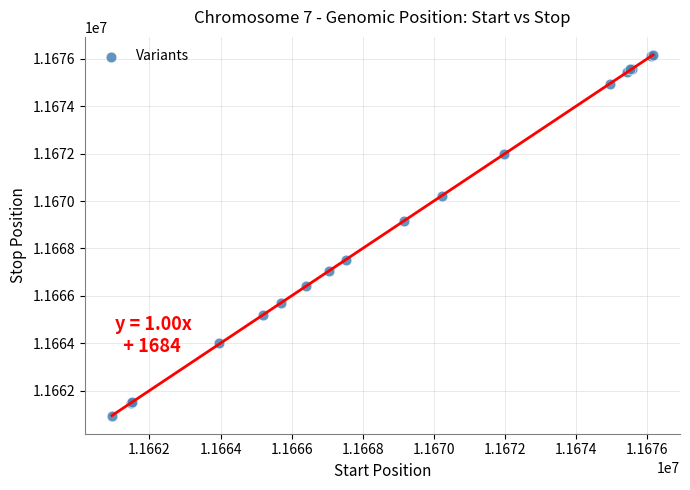

What Y value in the scatter plot is closest to 11668554?

11669150